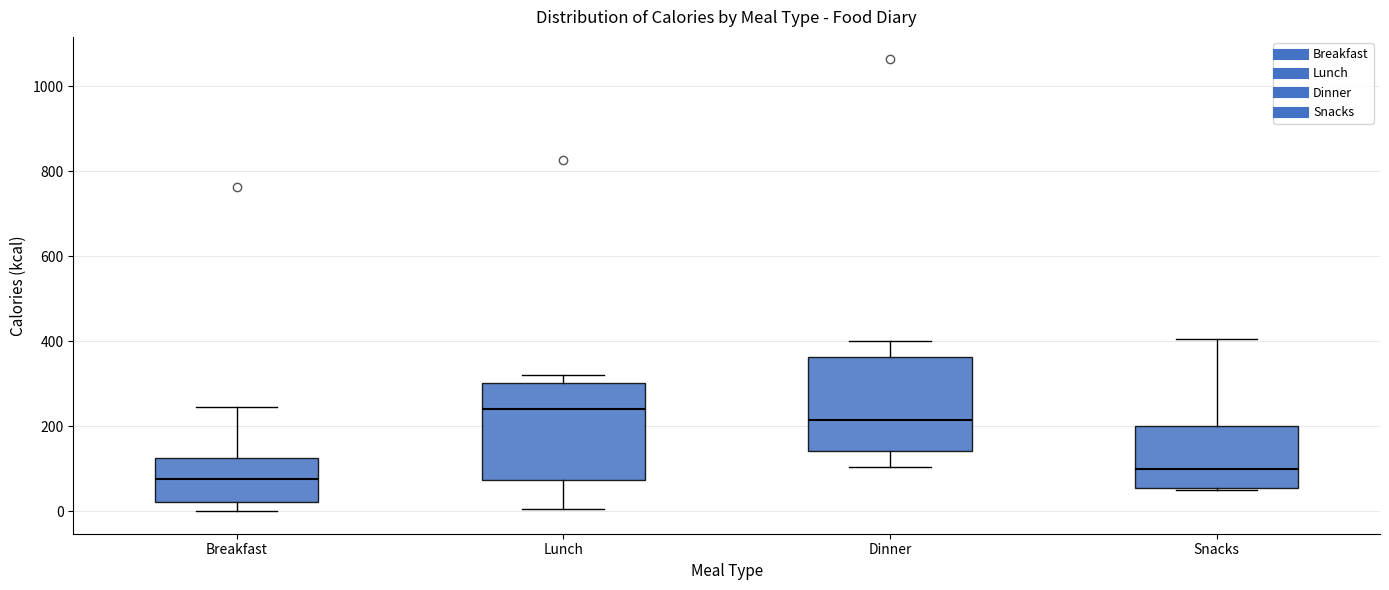

Reading left to right, read every box against the y-axis: the position of its median line, the range the box covers, and the ends of its whiskers. The values are not printed on the chart, so give them approximately, as read against the axis.

Breakfast: median 80, box 20 to 120, whiskers 0 to 240
Lunch: median 240, box 80 to 300, whiskers 0 to 320
Dinner: median 220, box 140 to 360, whiskers 100 to 400
Snacks: median 100, box 60 to 200, whiskers 60 to 400